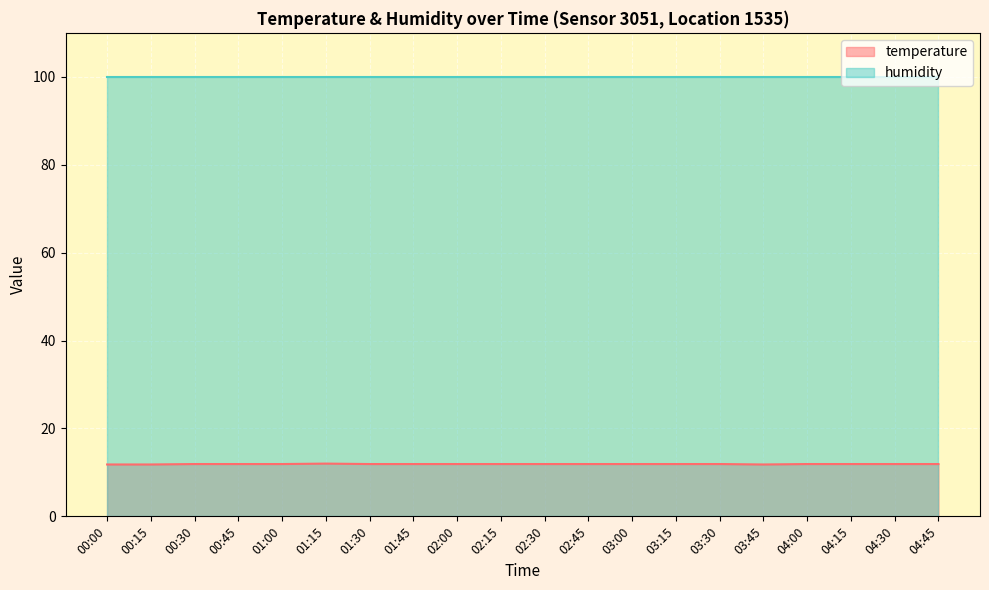

Which series has the largest range (max minus min)?

temperature